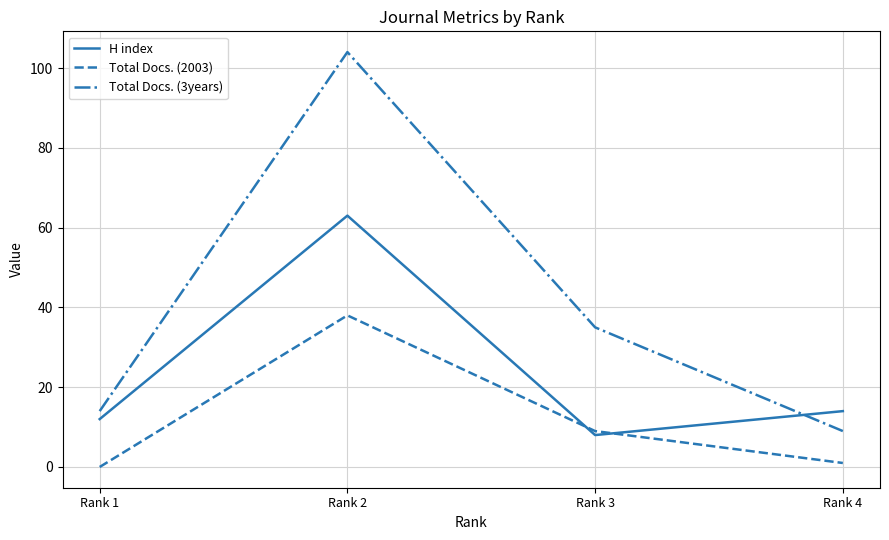

Is it true that Total Docs. (3years) equals 3 at Rank 4?

False